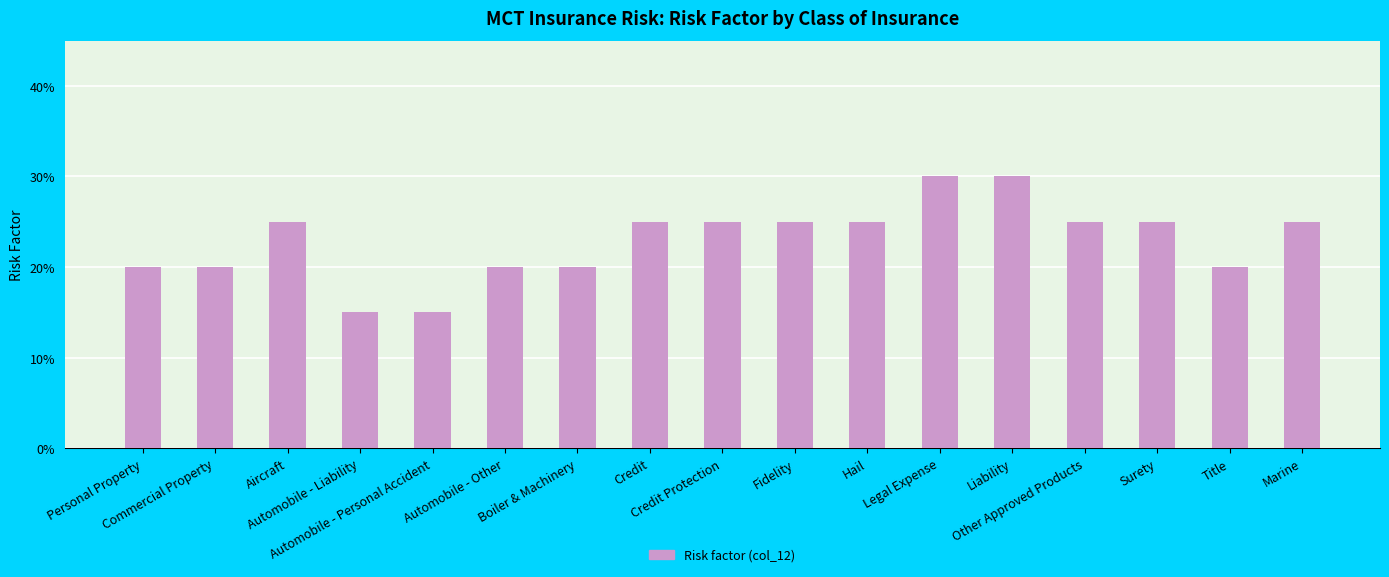

Reading left to right, transcribe all the data shown in this chart.

0.2	0.2	0.2	0.1	0.1	0.2	0.2	0.2	0.2	0.2	0.2	0.3	0.3	0.2	0.2	0.2	0.2